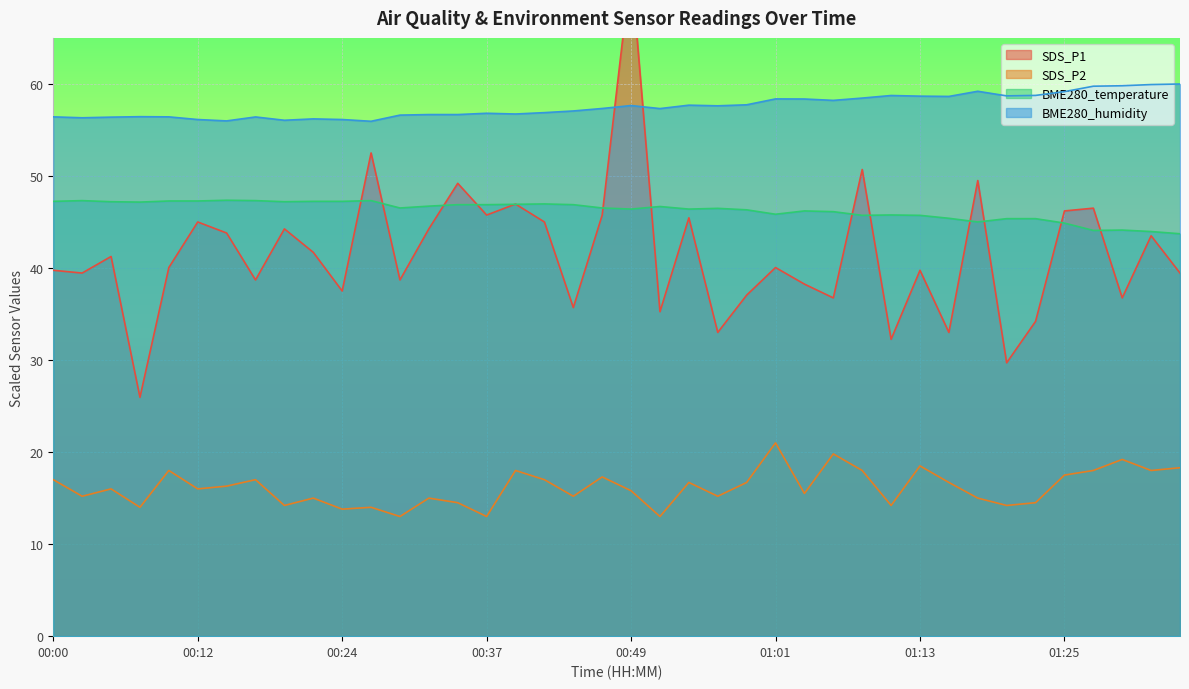

What is the greatest value displayed?

72.8